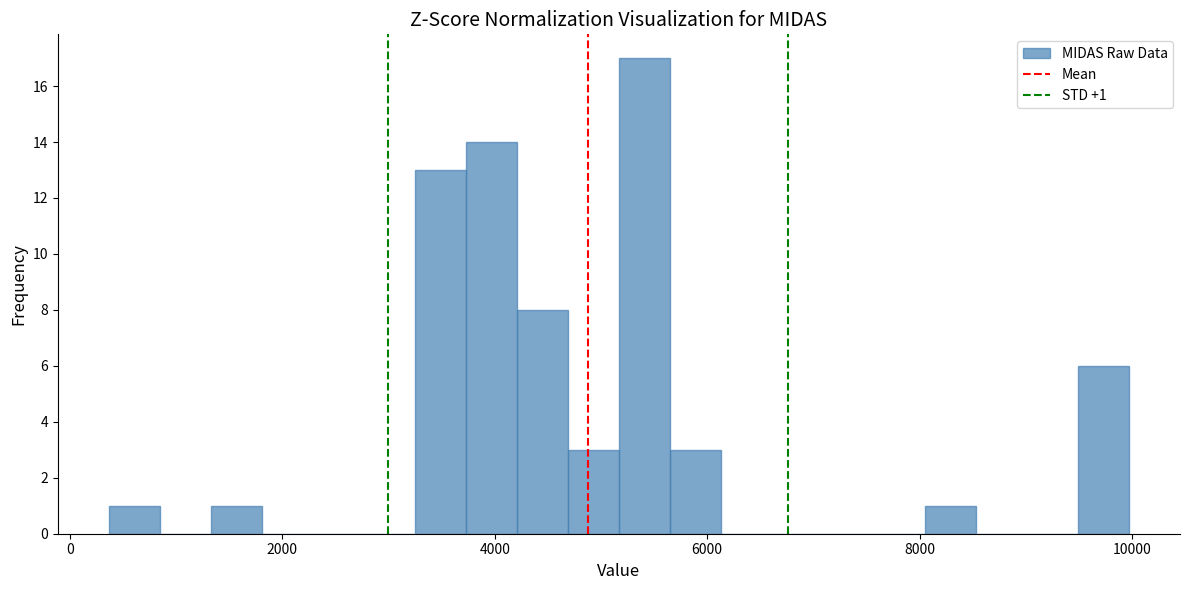

Around what value on the x-axis is the tallest bar? Give the approximate position of its centre, as read against the axis.

5400